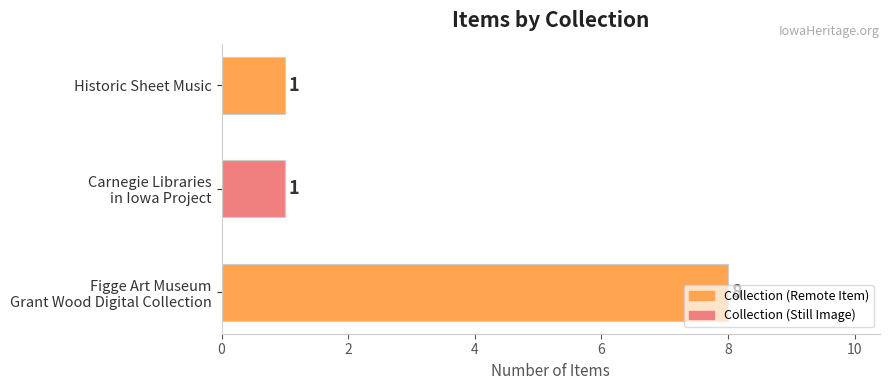

What is the maximum value shown in the chart?

8